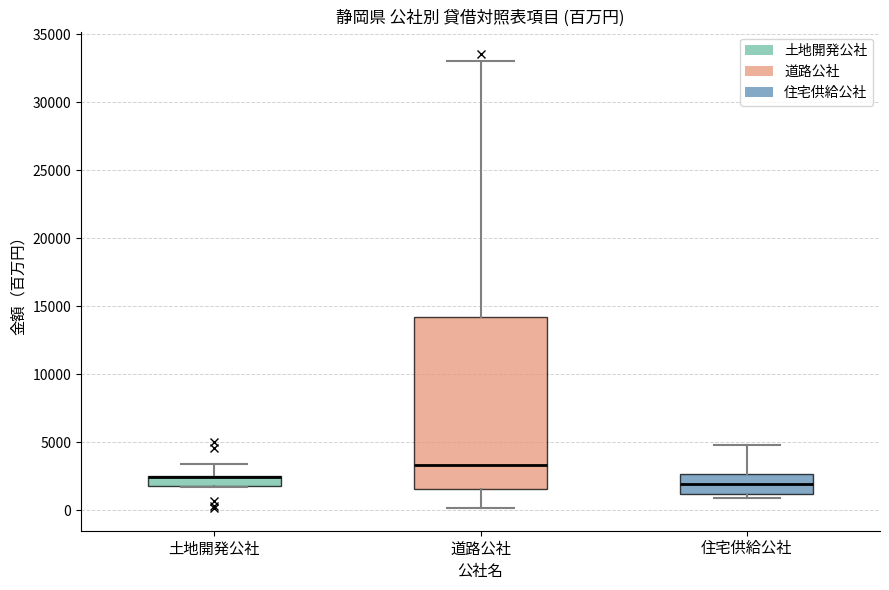

Where does the median line of the box for 住宅供給公社 sit on the y-axis? The values are not printed on the chart, so give them approximately, as read against the axis.

2000